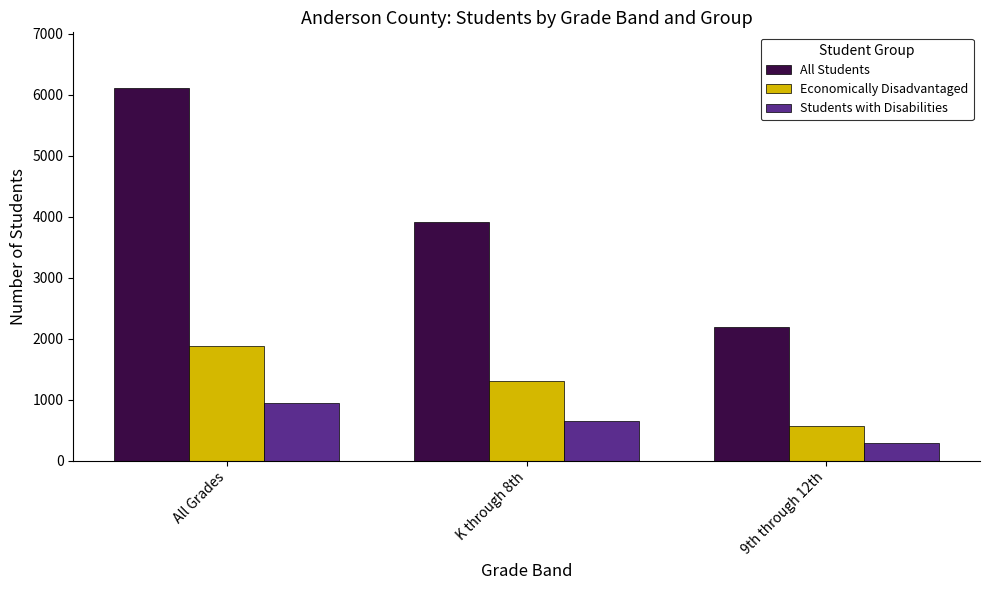

The Economically Disadvantaged series shows 527 at K through 8th. True or false?

False